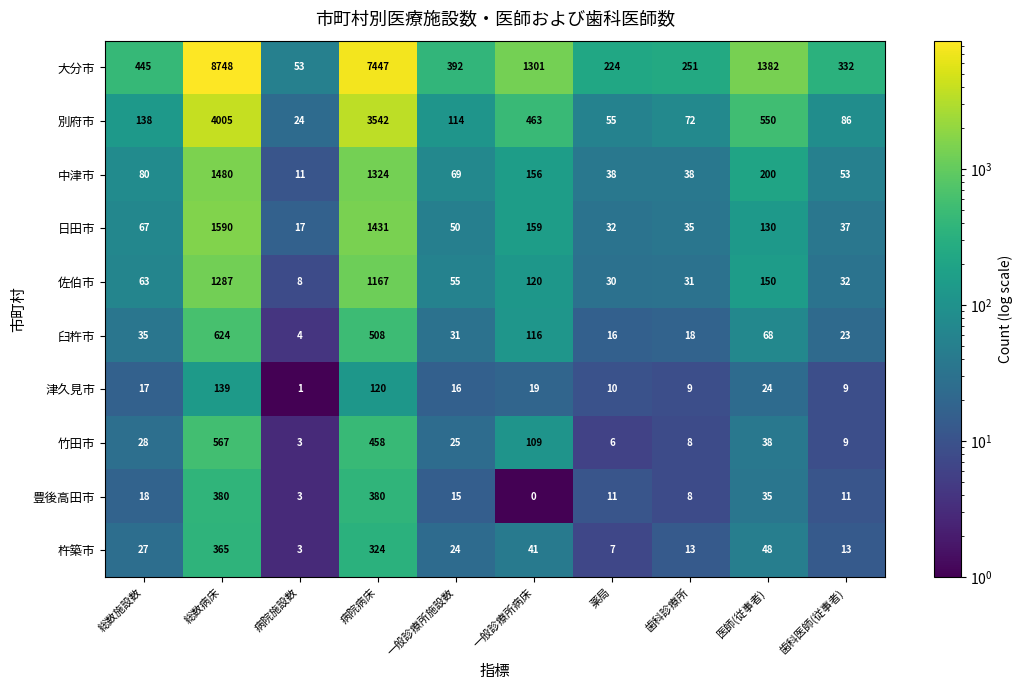

What is the sum of all 佐伯市 values?

2943